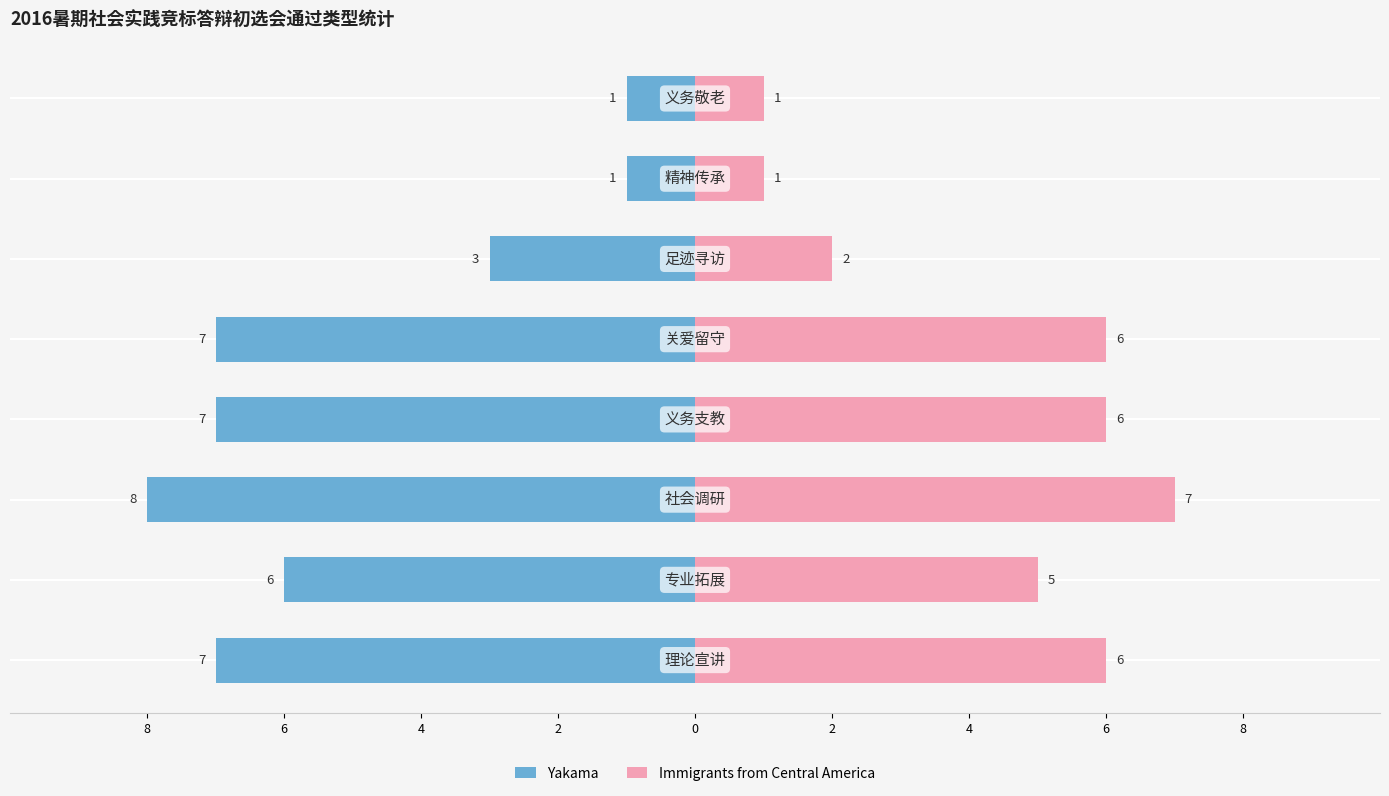

What are all the series names shown in the legend?

Yakama, Immigrants from Central America